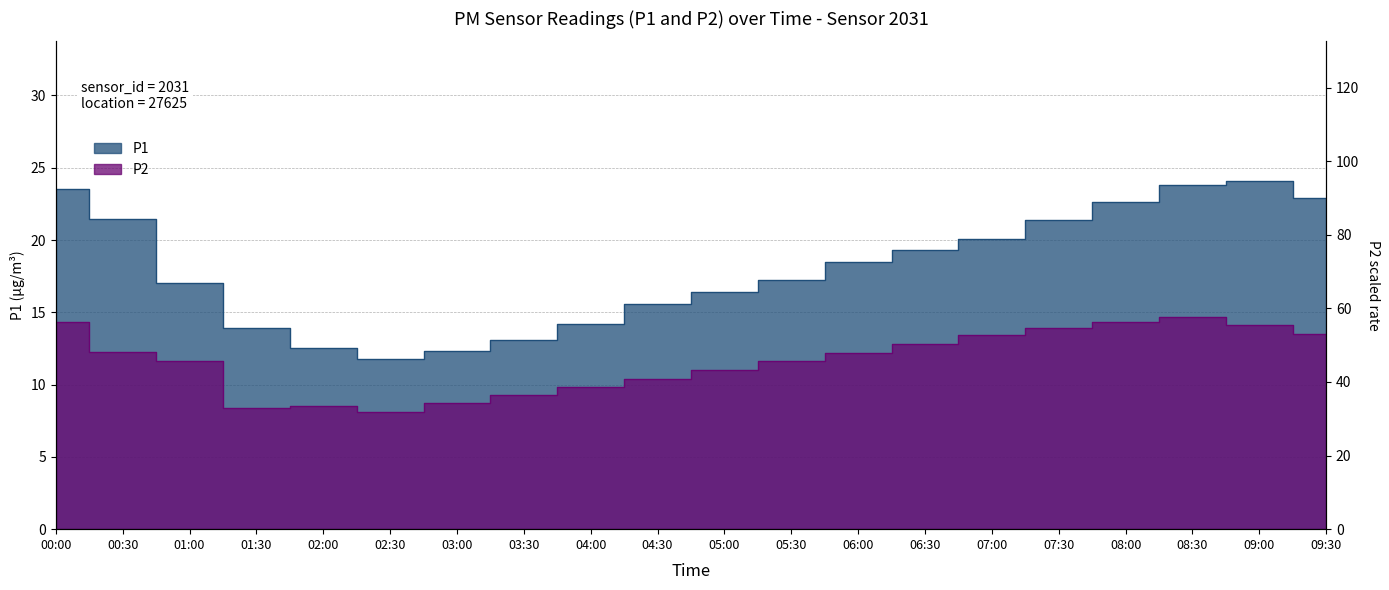

How many values in the P1 series are below 18?

10